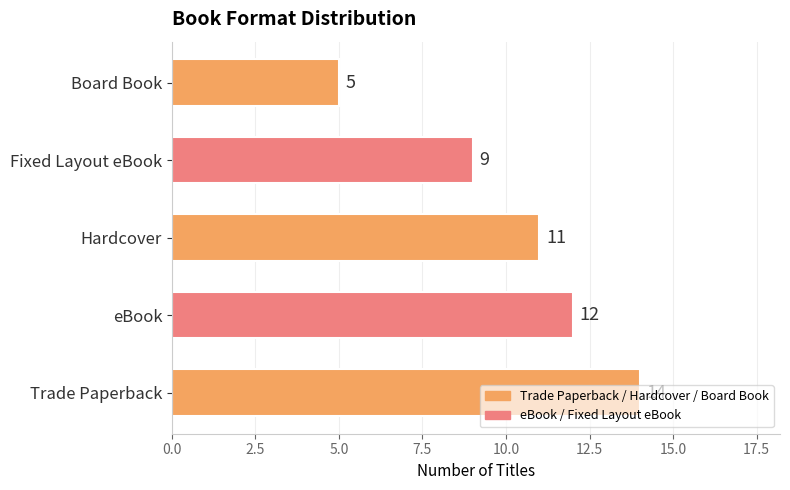

Approximately how many times larger is the value at Board Book compared to Trade Paperback?

0.4